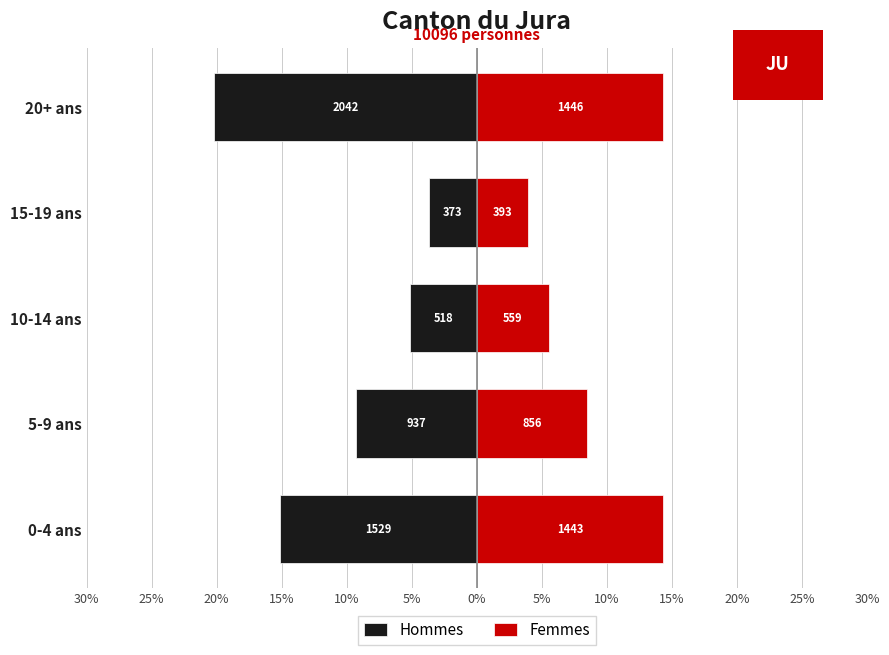

Reading left to right, transcribe all the data shown in this chart.

Hommes: -15.1	-9.3	-5.1	-3.7	-20.2
Femmes: 14.3	8.5	5.5	3.9	14.3